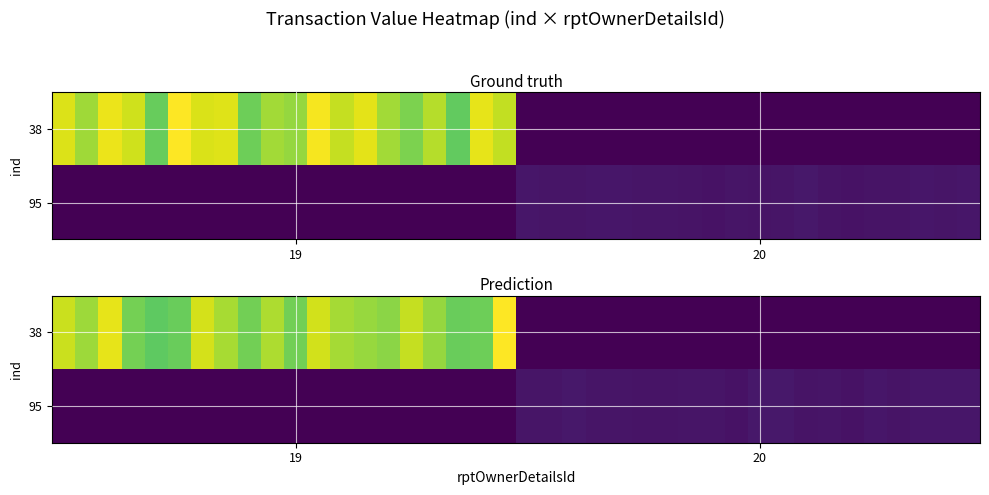

Rank the series by their maximum value, from highest to lowest.

38, 95